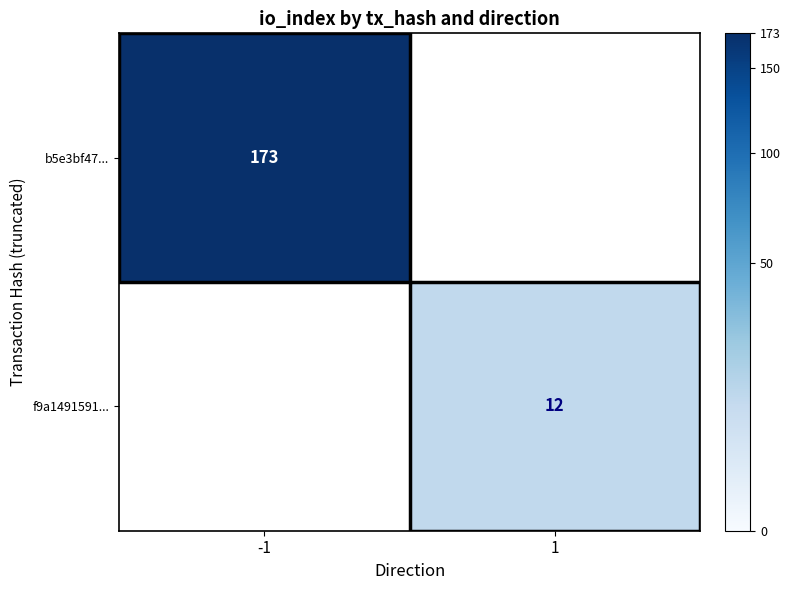

How many data points does each series have?

2